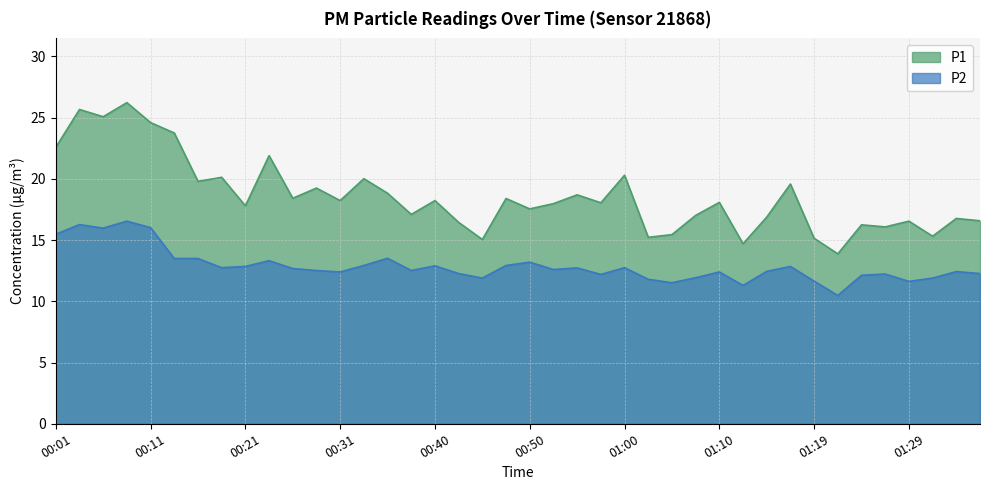

At which category is the sum across all series the highest?

00:09